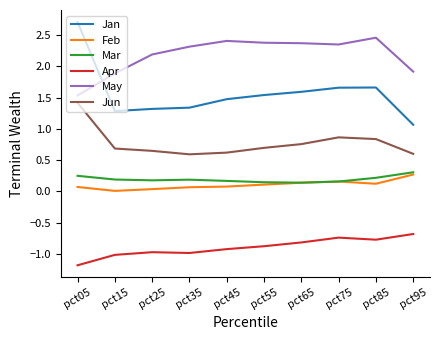

At which category is the sum across all series the highest?

pct05